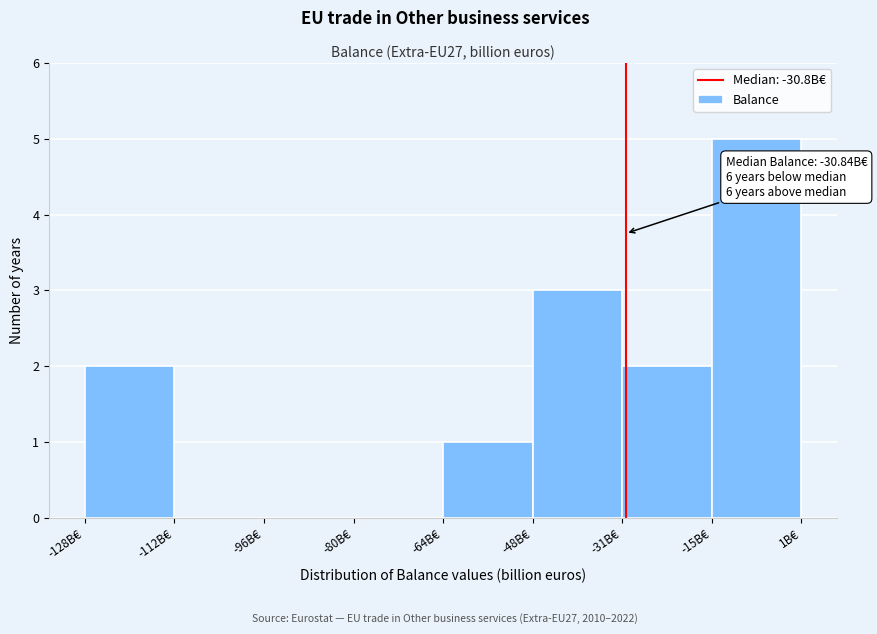

Which range on the x-axis has the tallest bar?

-16 to 0